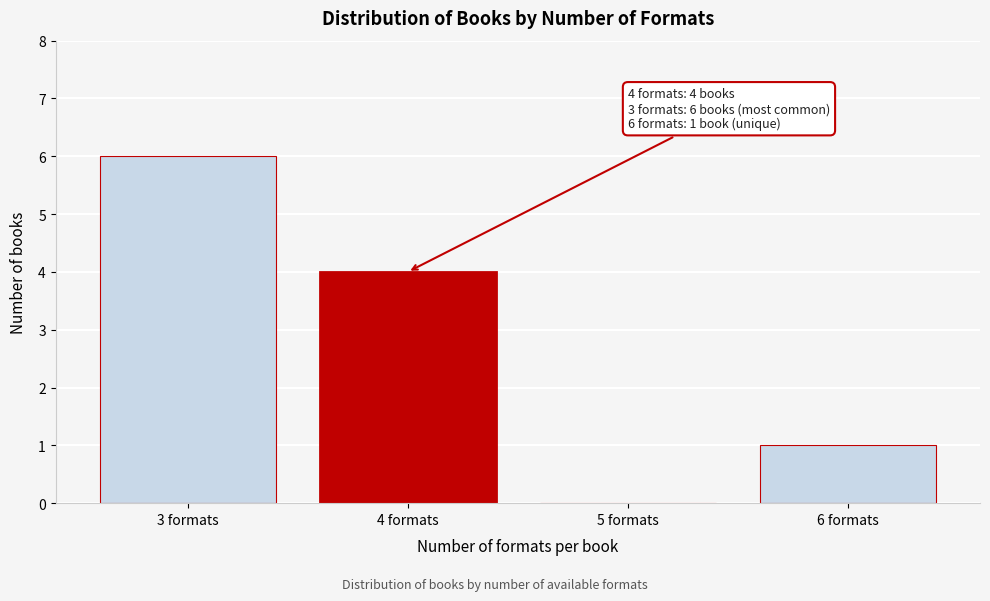

Reading right to left, list all the values displayed in this chart.

6 formats=1	5 formats=0	4 formats=4	3 formats=6